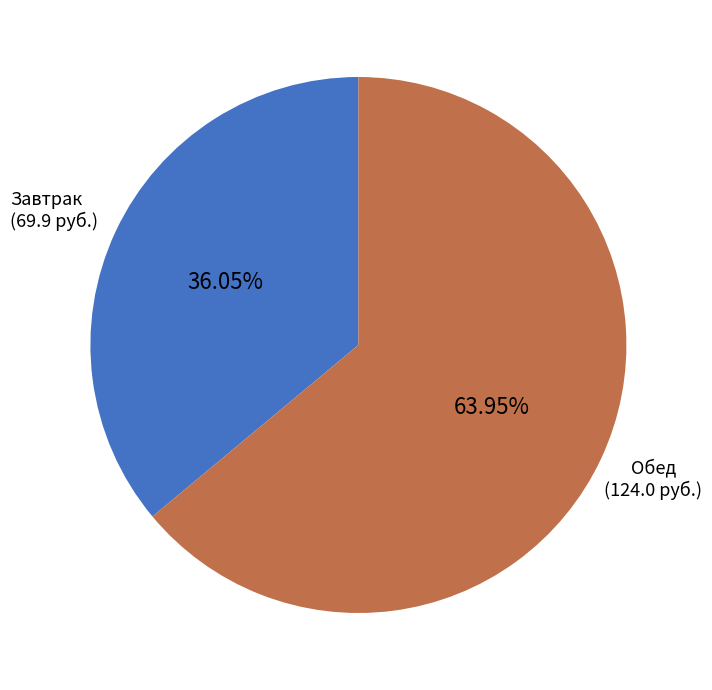

Which slice is the largest?

Обед